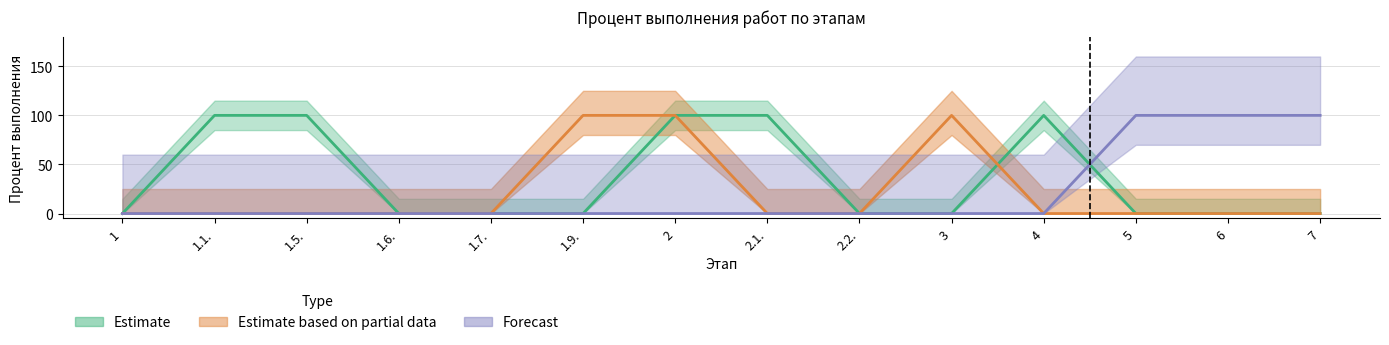

At which category is the sum across all series the highest?

2